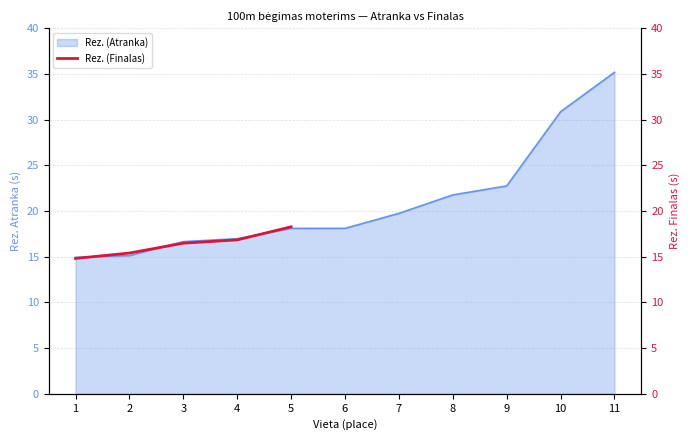

The chart shows a value of 18.3 at 5. True or false?

True